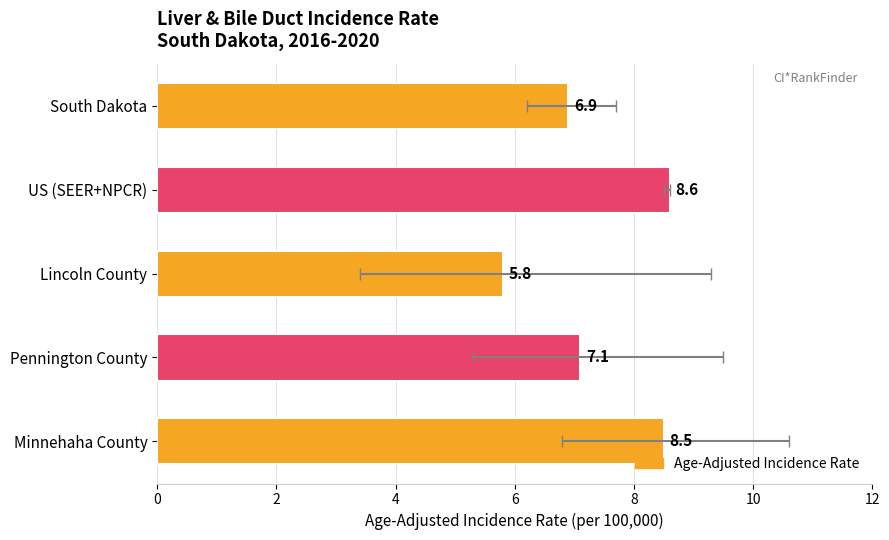

How many data points are above 7?

3